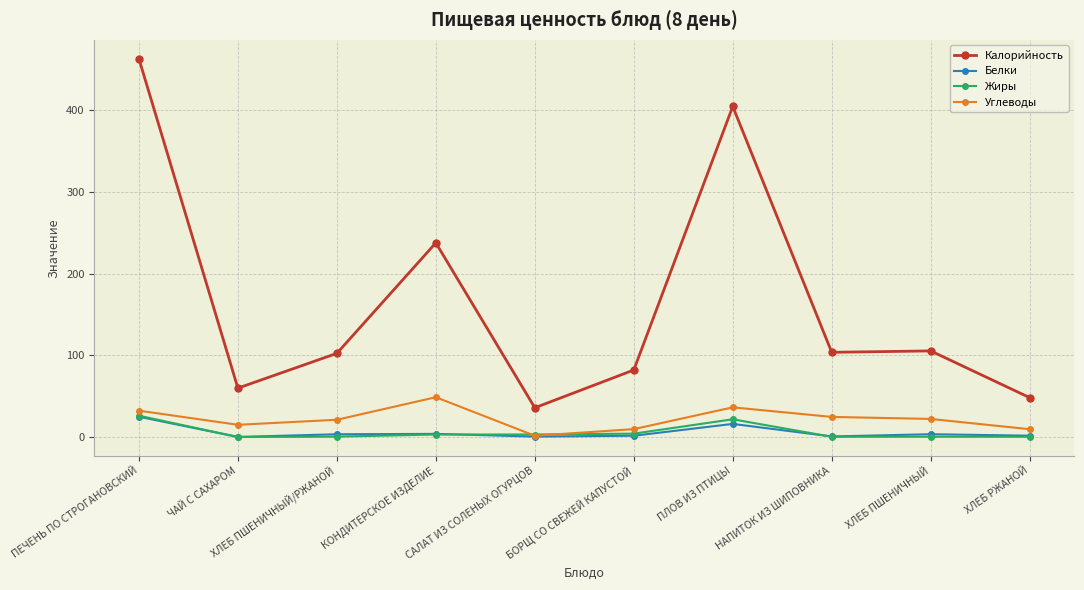

What is the value of the Жиры point at the 10th from the left?

0.3